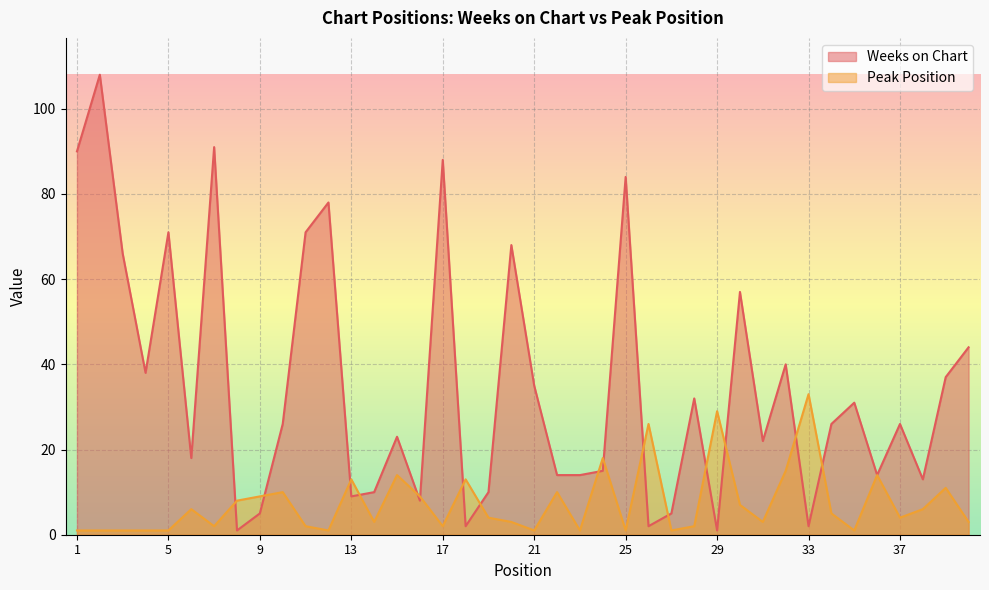

Is it true that Weeks on Chart equals 7 at 35?

False